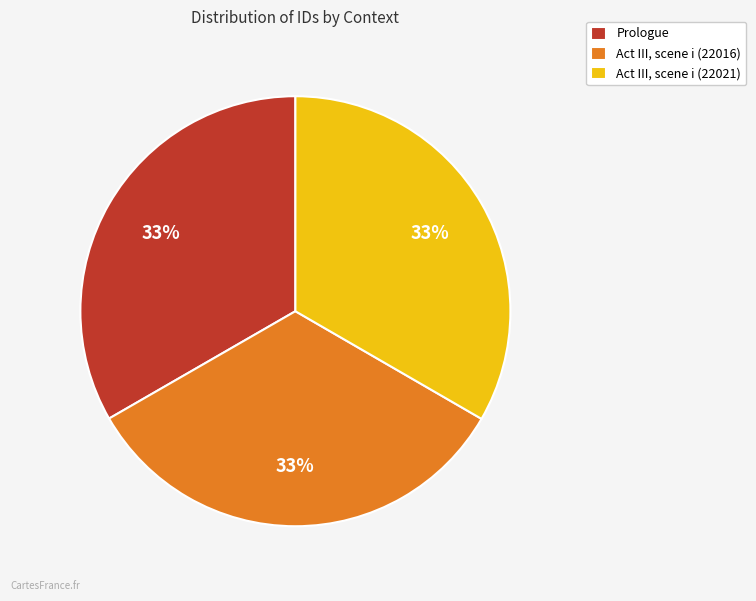

Is the sum of Prologue and Act III, scene i (22021) greater than half?

Yes